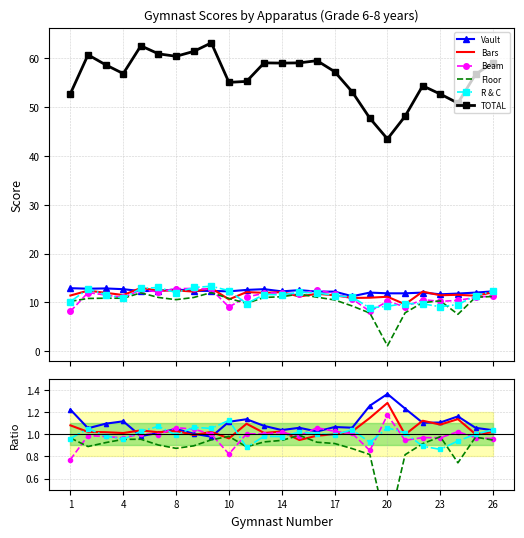

How many series are shown in this chart?

6